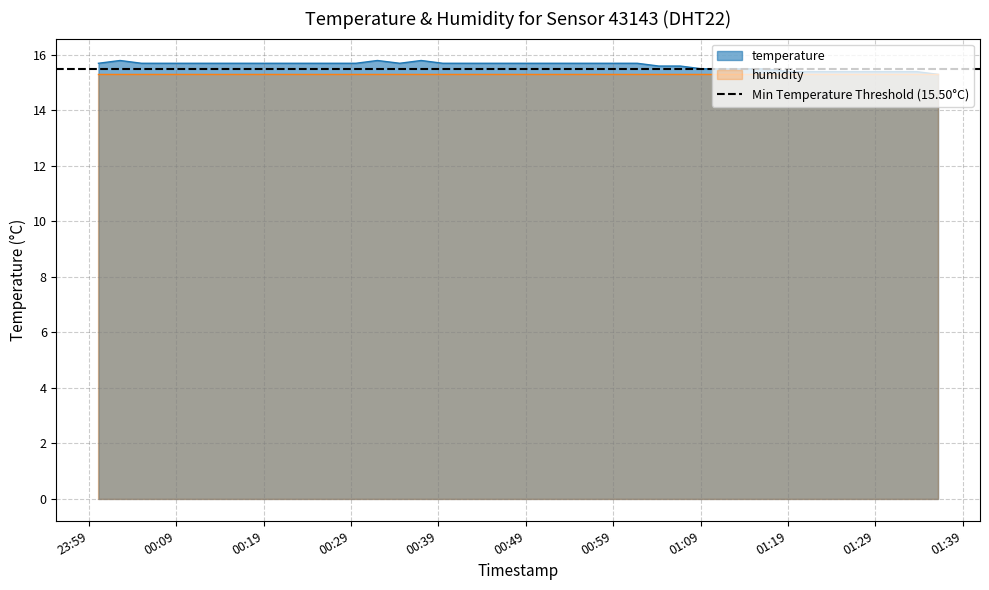

What is the change in value from 2023-09-30T01:01:45 to 2023-09-30T01:23:53?

-0.3